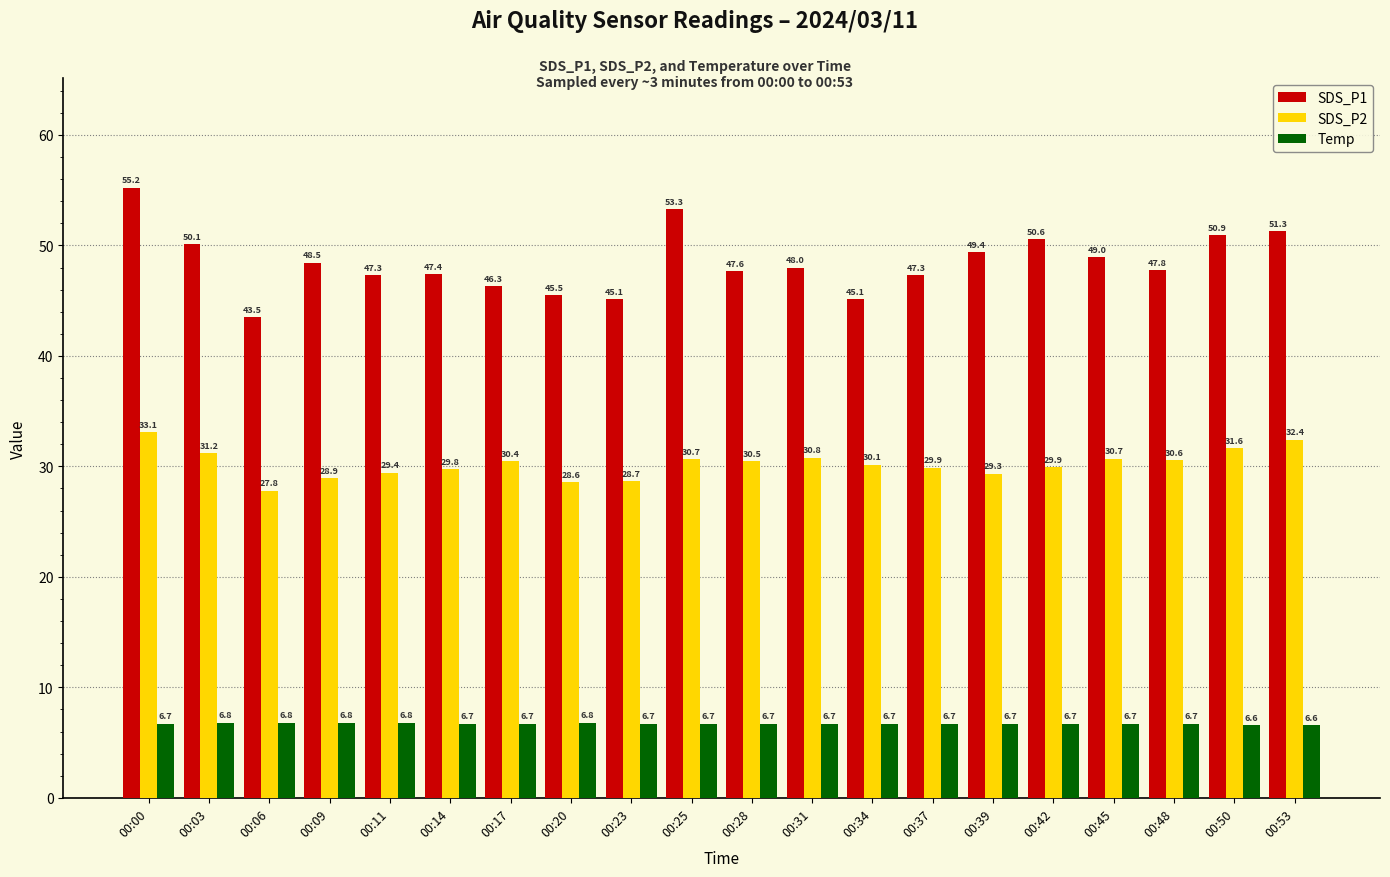

What is the lowest value of the Temp series?

6.6